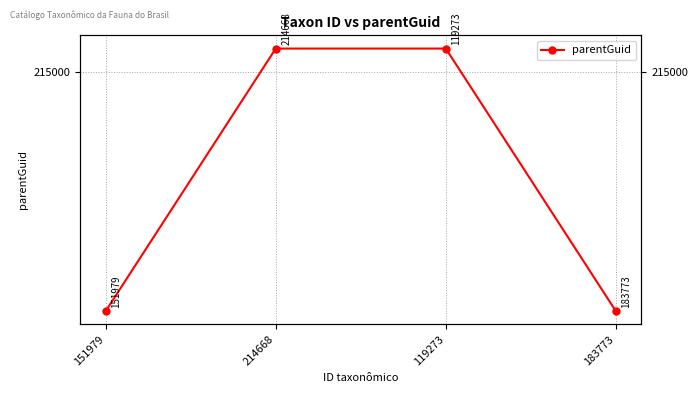

Rank the categories by value from highest to lowest.

214668, 119273, 151979, 183773